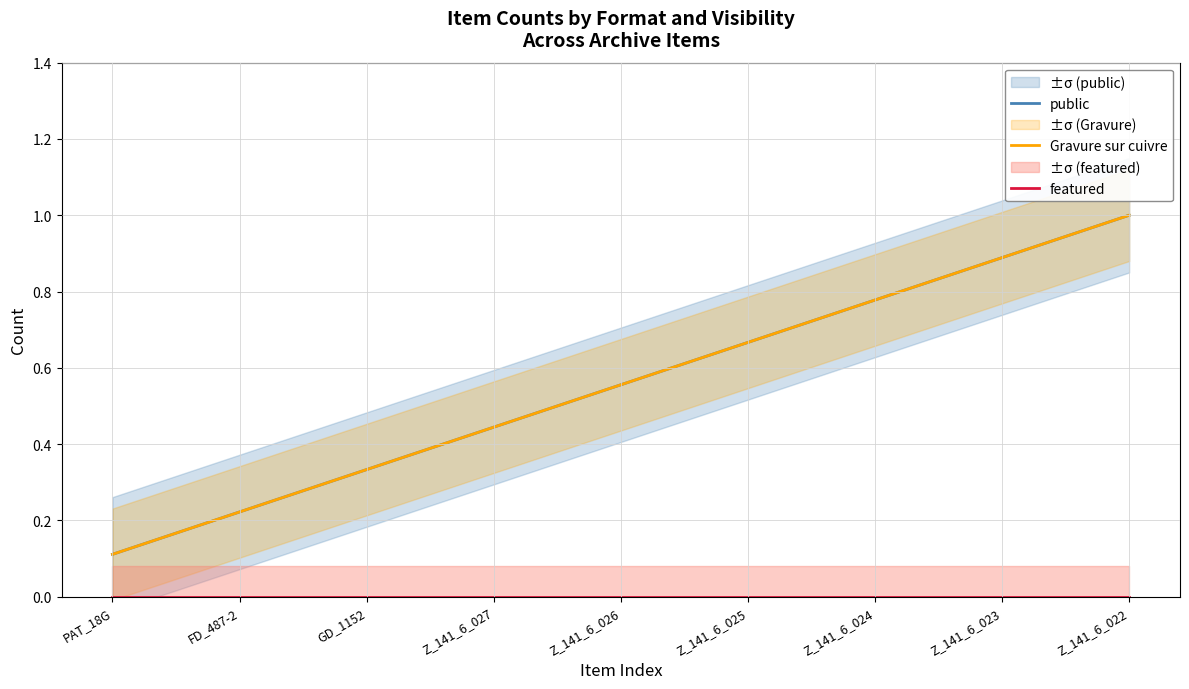

True or false: public and Gravure sur cuivre intersect in this chart.

False